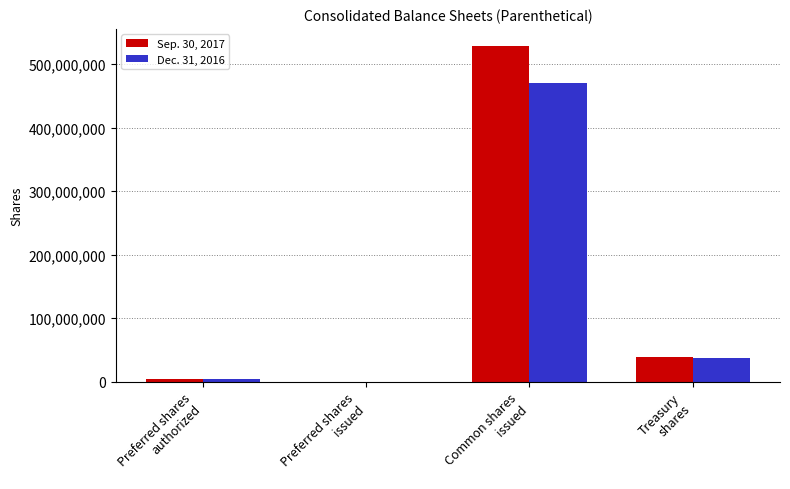

Is the value of Sep. 30, 2017 at Common shares
issued greater than the value of Dec. 31, 2016 at Preferred shares
issued?

Yes